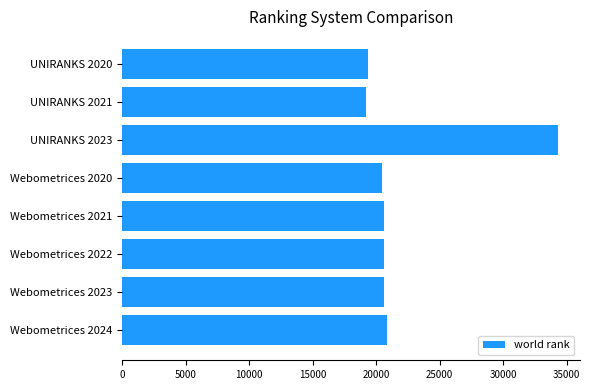

At which category does the chart reach its peak across all series?

UNIRANKS 2023